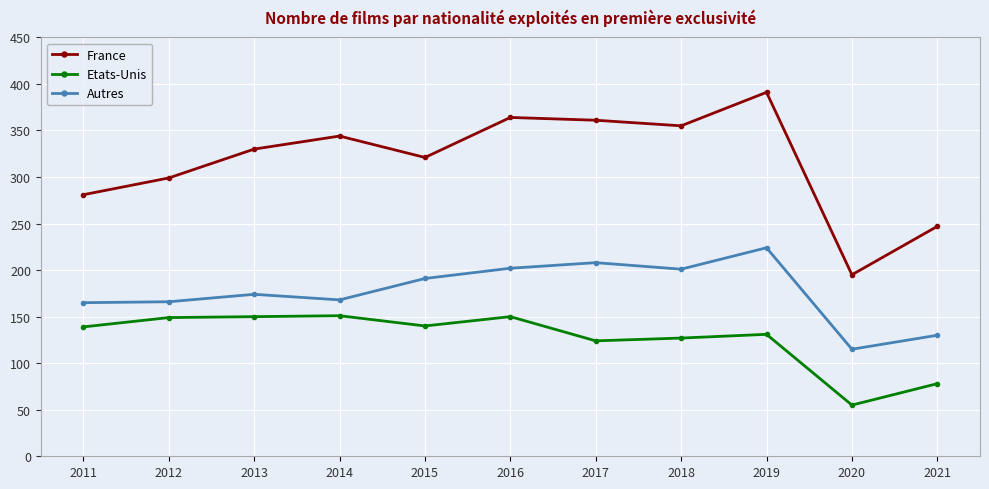

List the series in order of their overall mean, highest first.

France, Autres, Etats-Unis